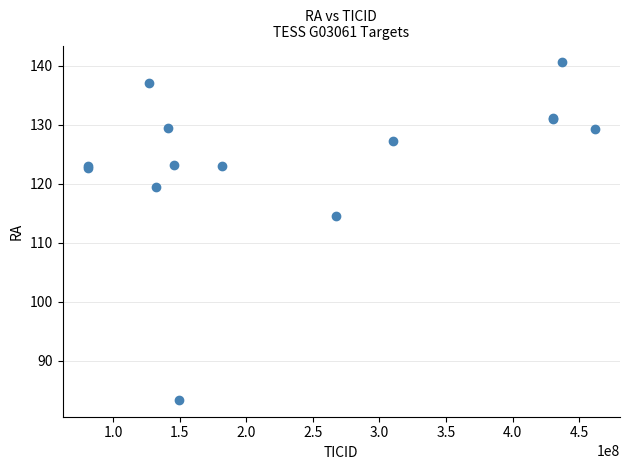

What Y value in the scatter plot is closest to 111?

114.6